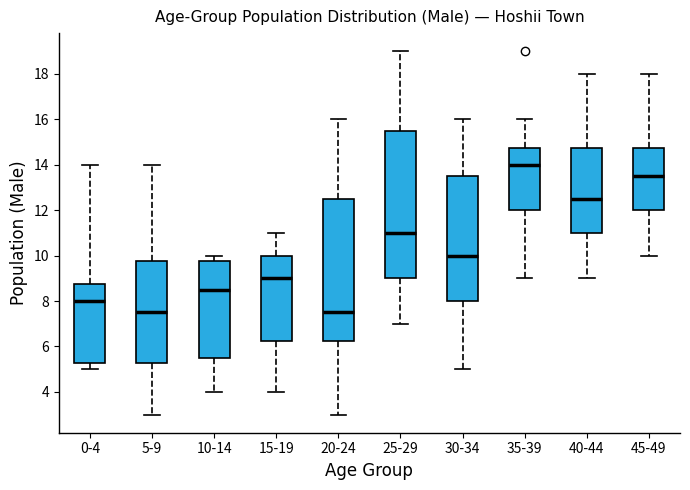

Reading left to right, transcribe this box plot: for each box, give where its median line is, the range the box spans, and where its two whiskers end, as read against the y-axis. The values are not printed on the chart, so give them approximately, as read against the axis.

0-4: median 8.0, box 5.2 to 8.8, whiskers 5.0 to 14.0
5-9: median 7.6, box 5.2 to 9.8, whiskers 3.0 to 14.0
10-14: median 8.6, box 5.6 to 9.8, whiskers 4.0 to 10.0
15-19: median 9.0, box 6.2 to 10.0, whiskers 4.0 to 11.0
20-24: median 7.6, box 6.2 to 12.6, whiskers 3.0 to 16.0
25-29: median 11.0, box 9.0 to 15.6, whiskers 7.0 to 19.0
30-34: median 10.0, box 8.0 to 13.6, whiskers 5.0 to 16.0
35-39: median 14.0, box 12.0 to 14.8, whiskers 9.0 to 16.0
40-44: median 12.6, box 11.0 to 14.8, whiskers 9.0 to 18.0
45-49: median 13.6, box 12.0 to 14.8, whiskers 10.0 to 18.0